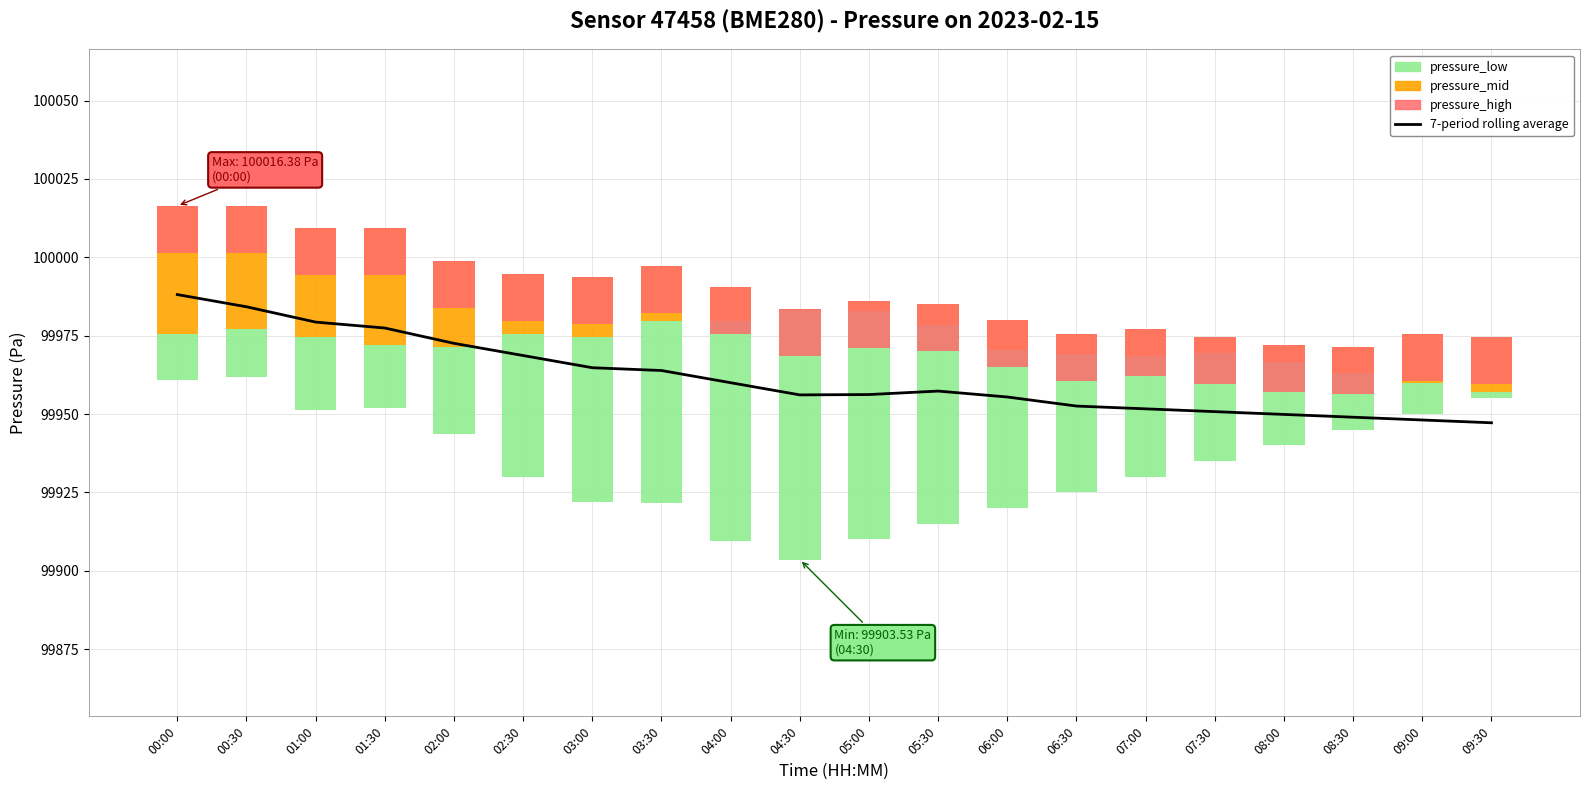

What is the label of the 18th bar from the left?

08:30